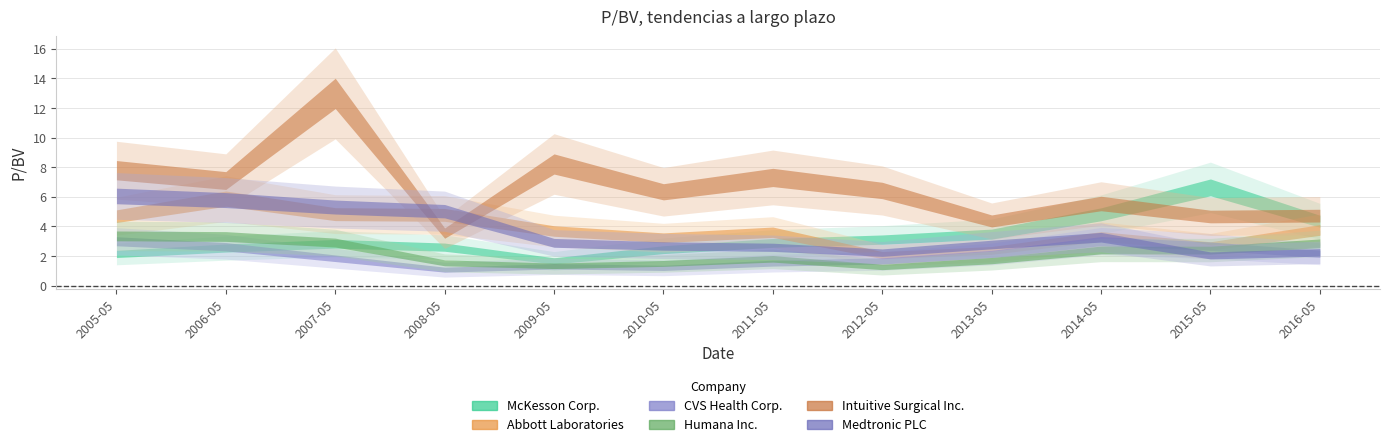

What is the sum of the CVS Health Corp. values at 2016-05-05 and 2014-05-14?

5.2